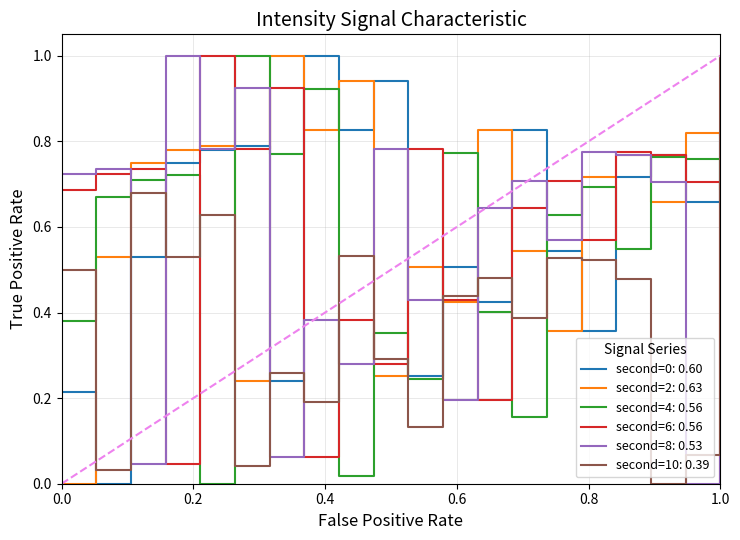

True or false: second=8: 0.53 and second=4: 0.56 intersect in this chart.

True